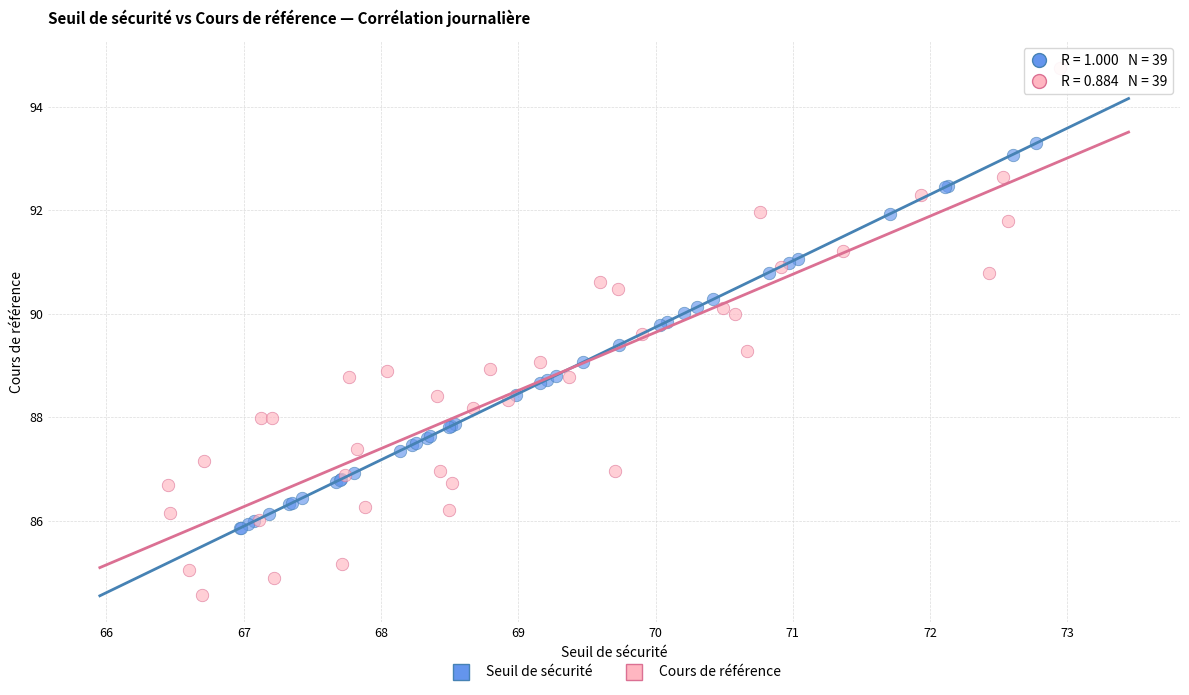

Which series reaches the maximum Y coordinate?

Cours de référence